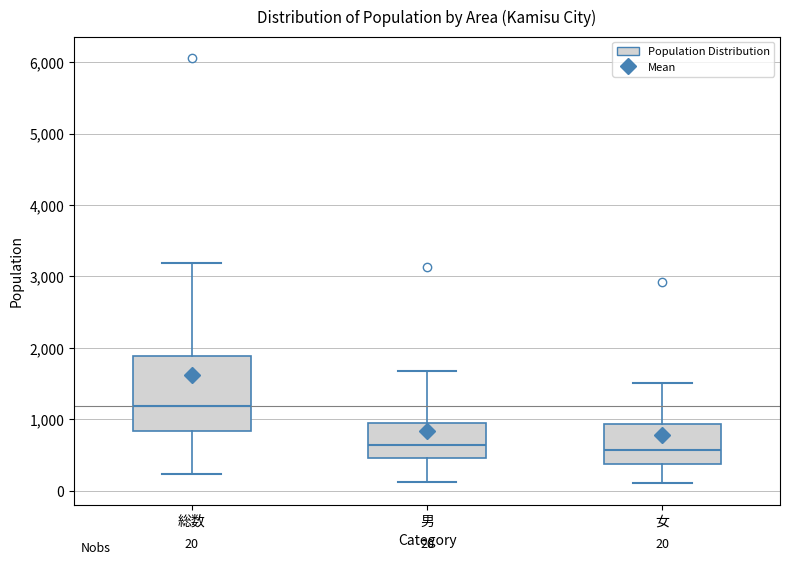

Which box's median line is the highest?

総数